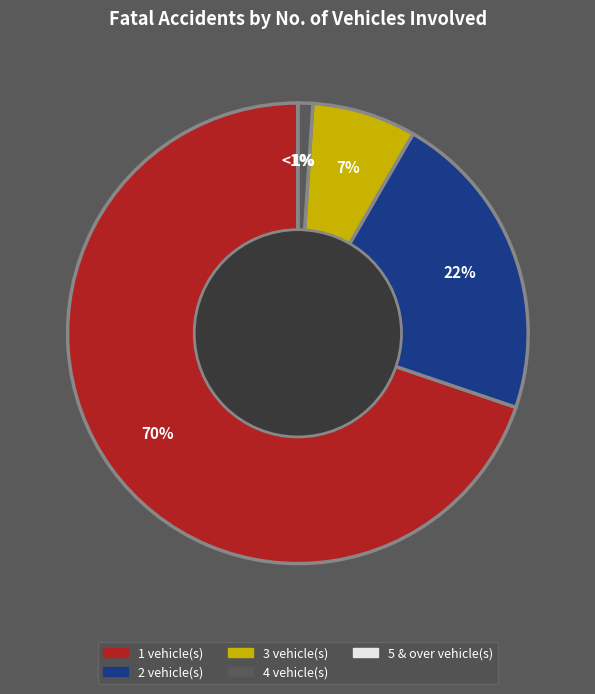

What percentage is NOT represented by 4?

99.0%